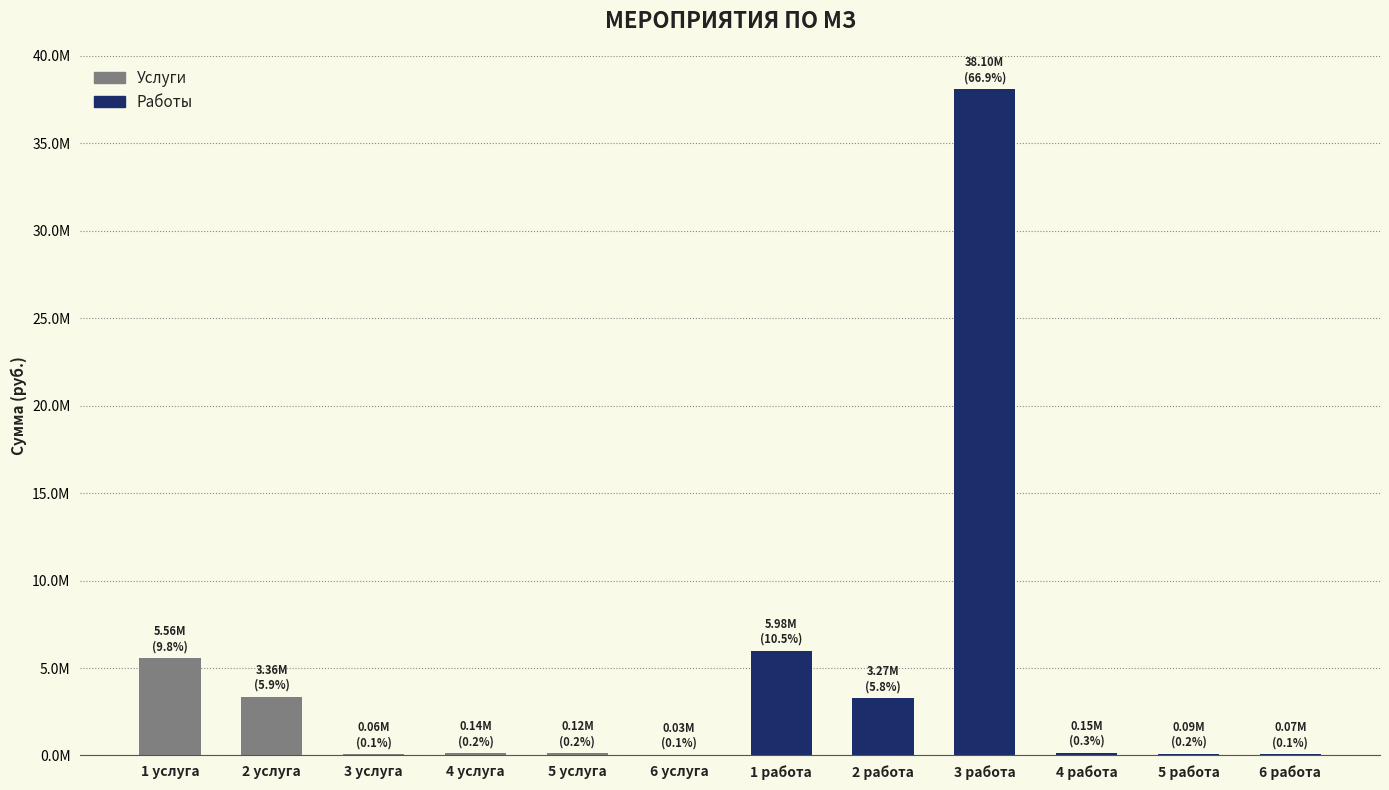

What is the value of the 2nd bar from the left?

3358143.2